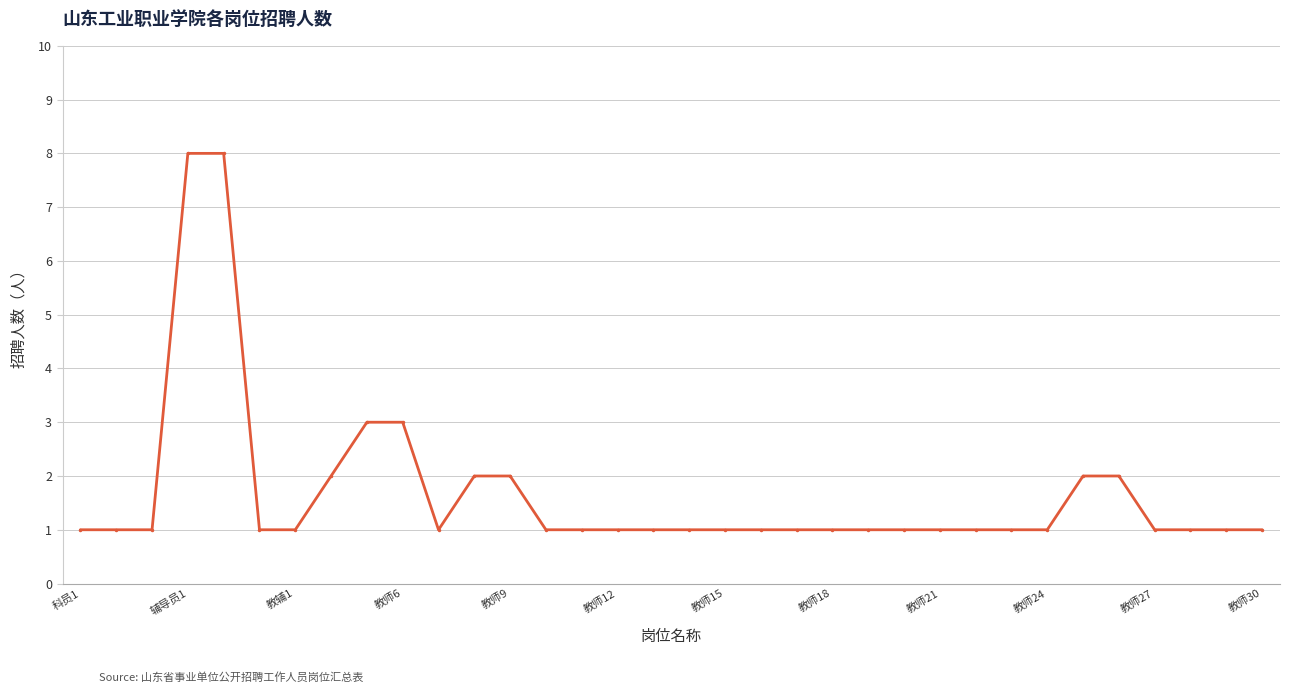

What is the value of the 15th point from the left?

1